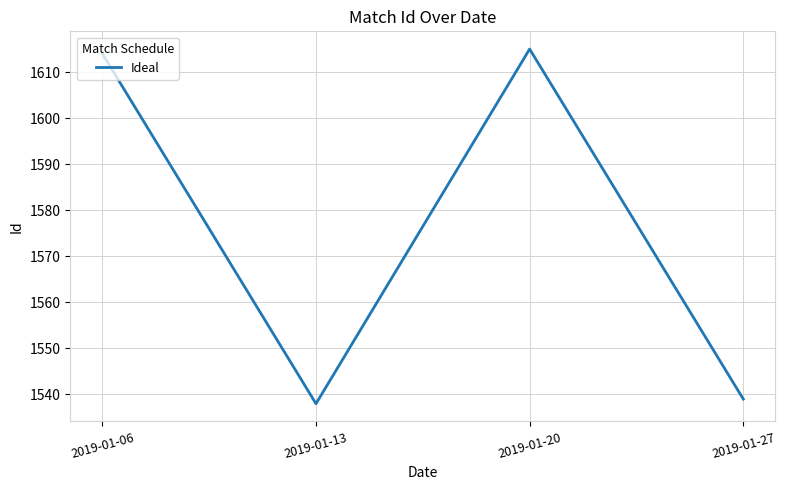

How many series are shown in this chart?

1